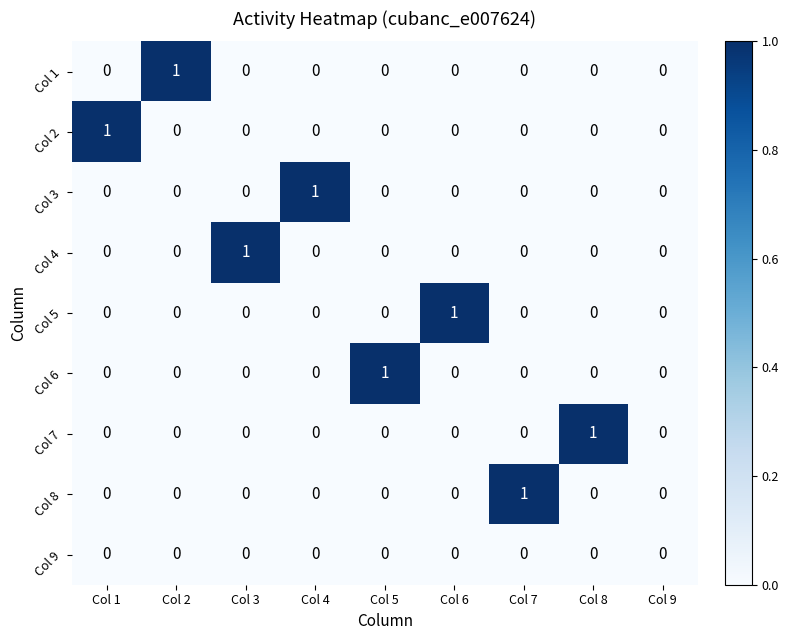

Between Col 2 and Col 9, which series saw the biggest shift?

Col 1